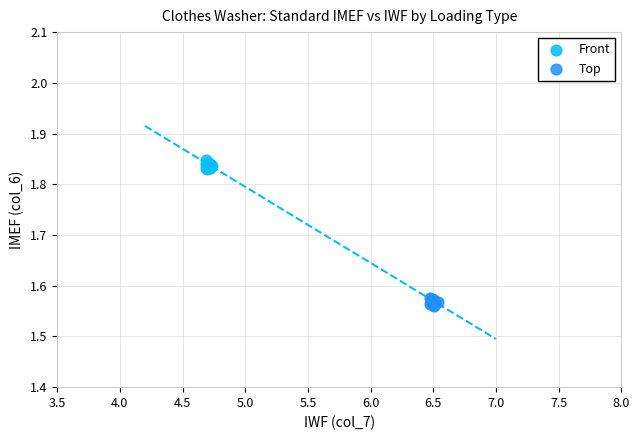

What are all the series names shown in the legend?

Front, Top